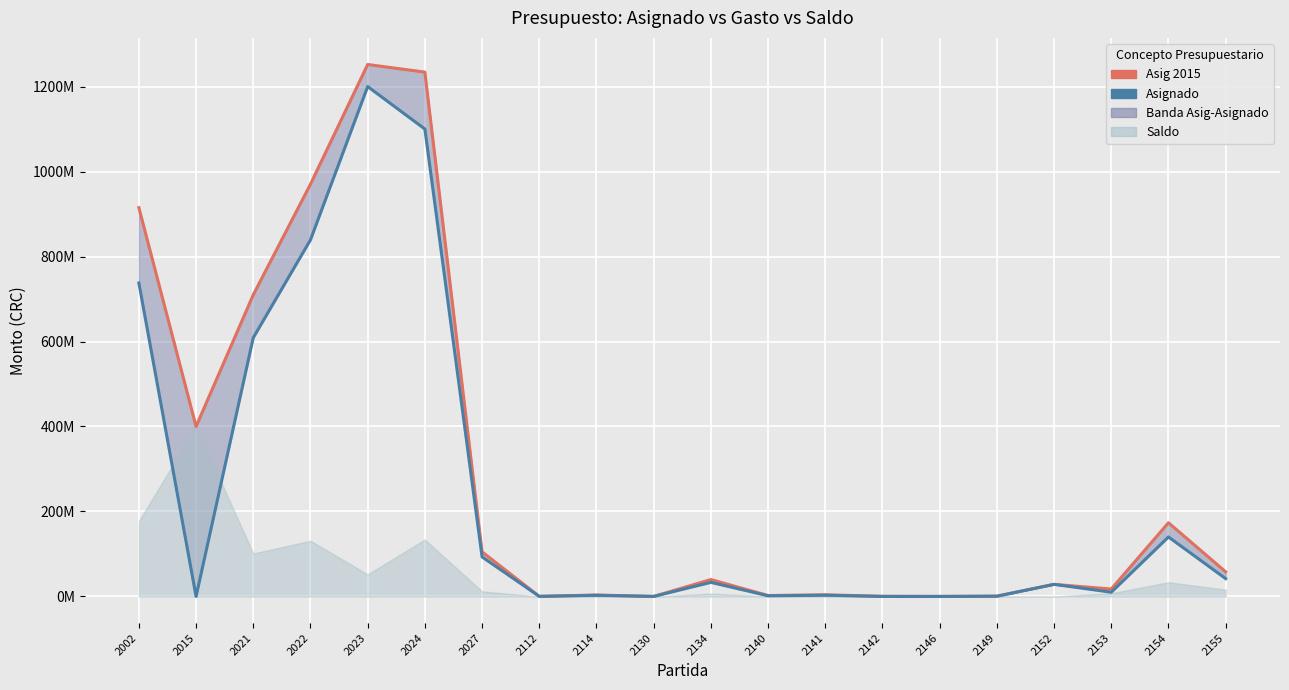

How many values in Asignado are above zero?

17